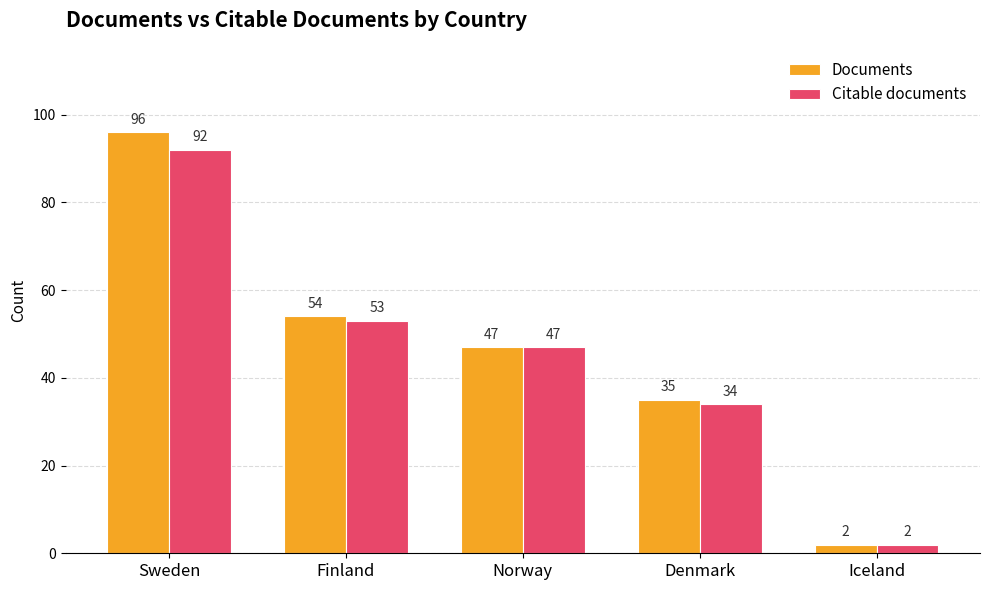

At which category does the chart reach its minimum across all series?

Iceland